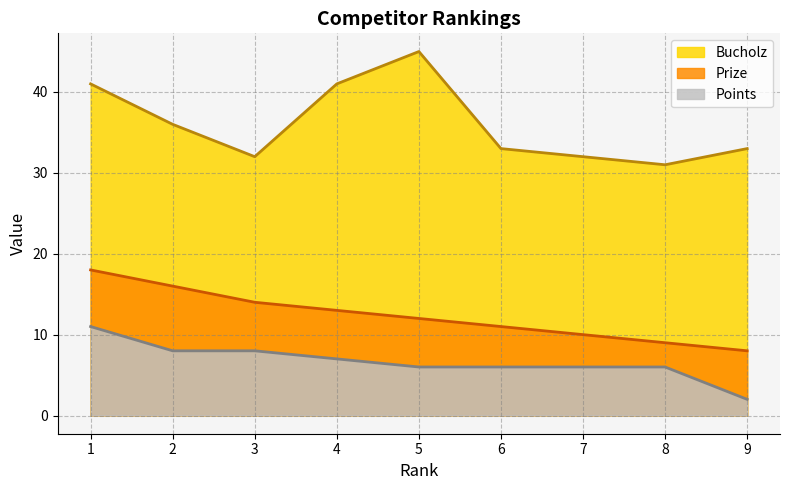

What is the lowest value of the Prize series?

8